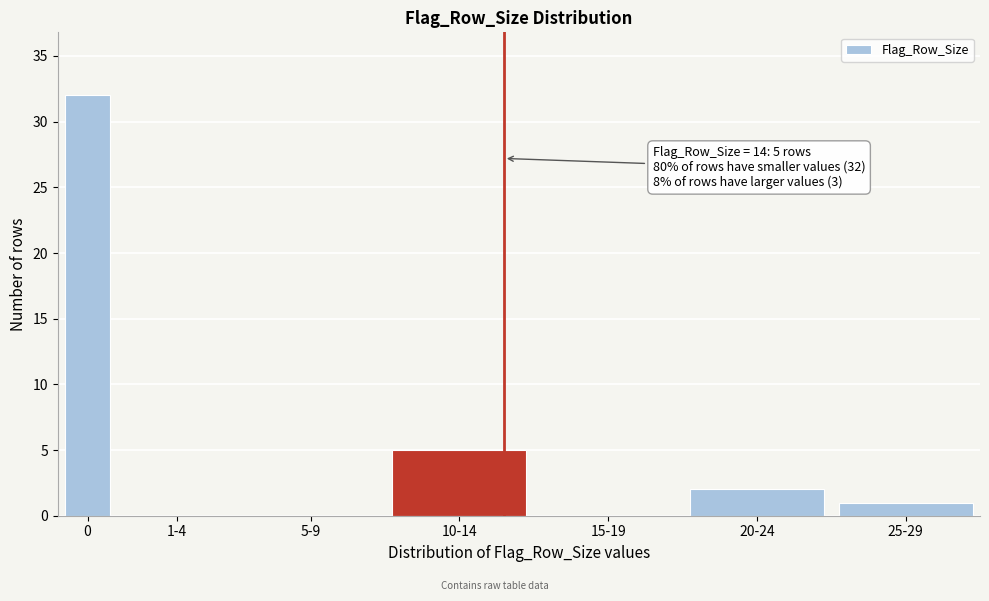

Reading left to right, transcribe all the data shown in this chart.

0=32	1-4=0	5-9=0	10-14=5	15-19=0	20-24=2	25-29=1